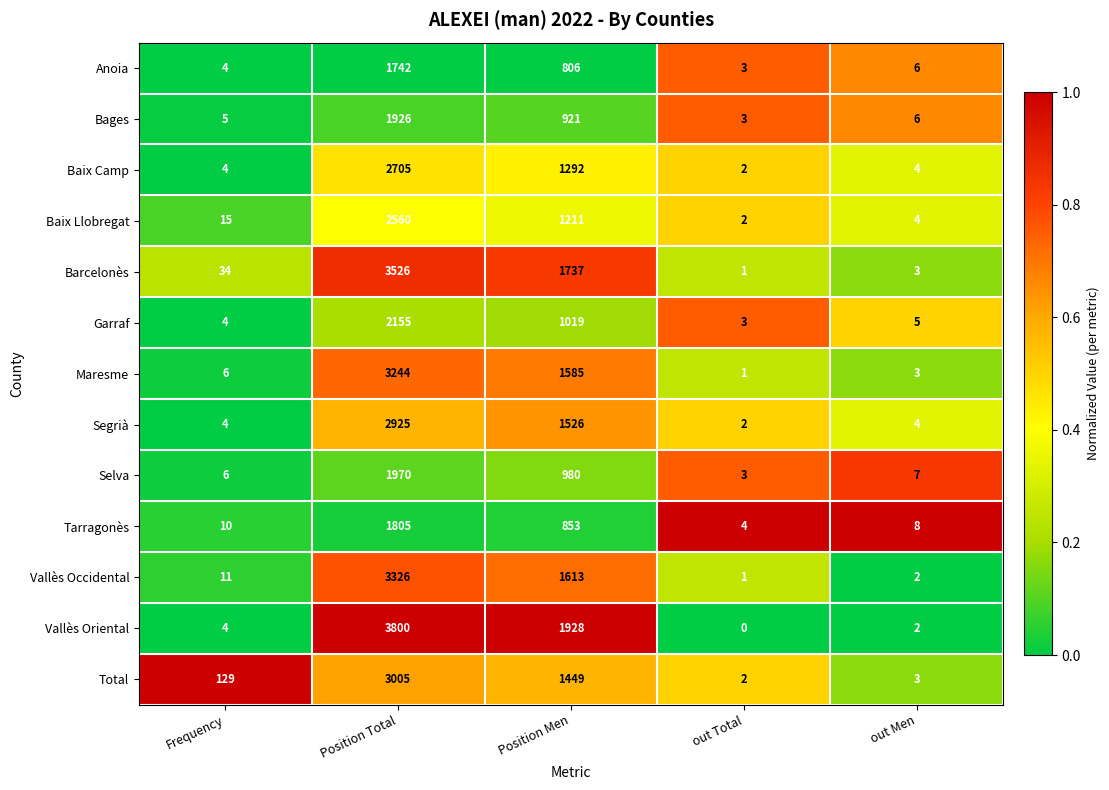

Which series changed the most between Frequency and out Total?

Total